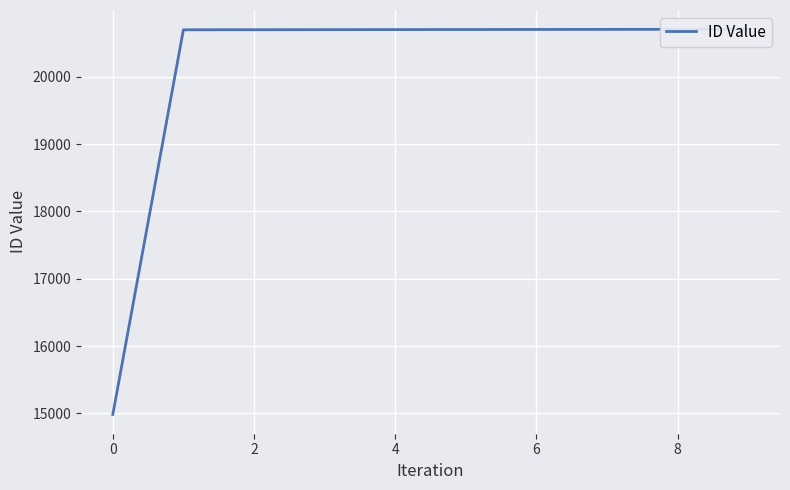

How many lines are shown in the chart?

1